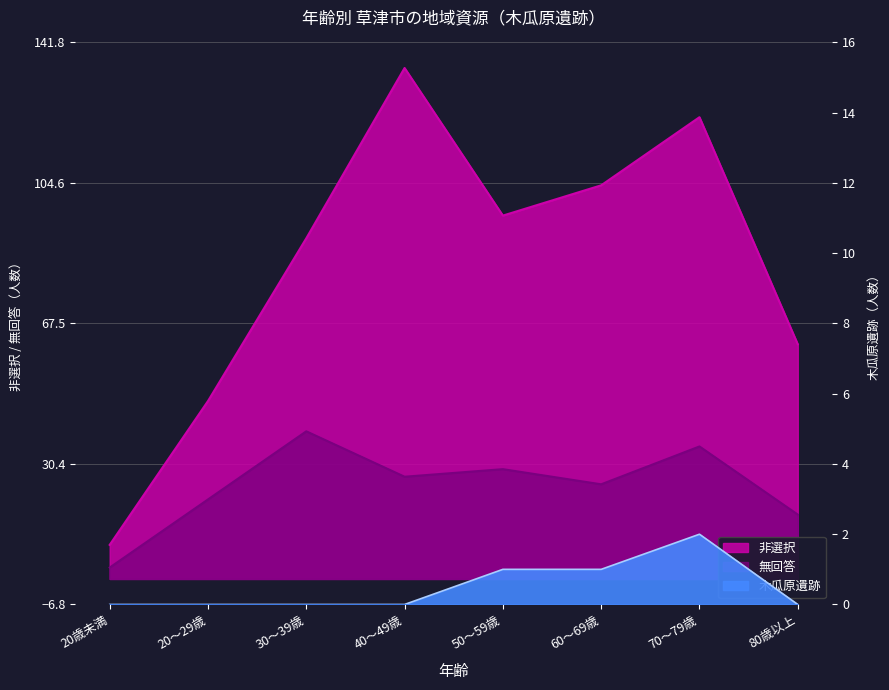

What is the average value of the 無回答 series?

24